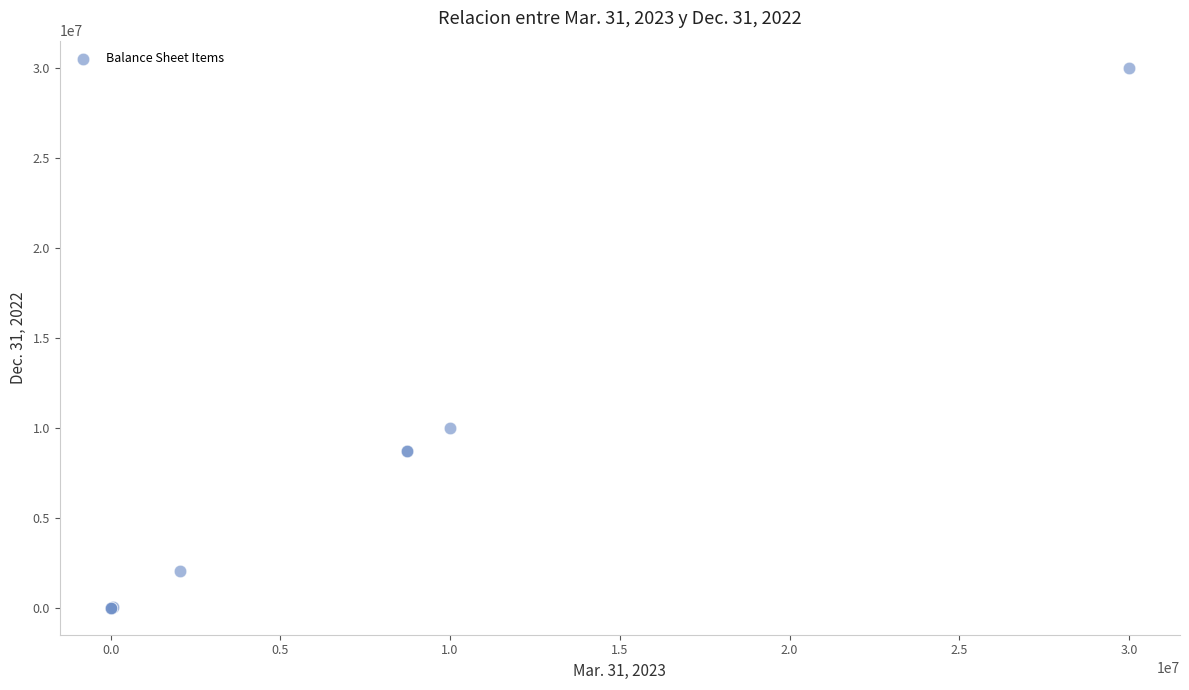

What Y value in the scatter plot is closest to 15000000?

10000000.0